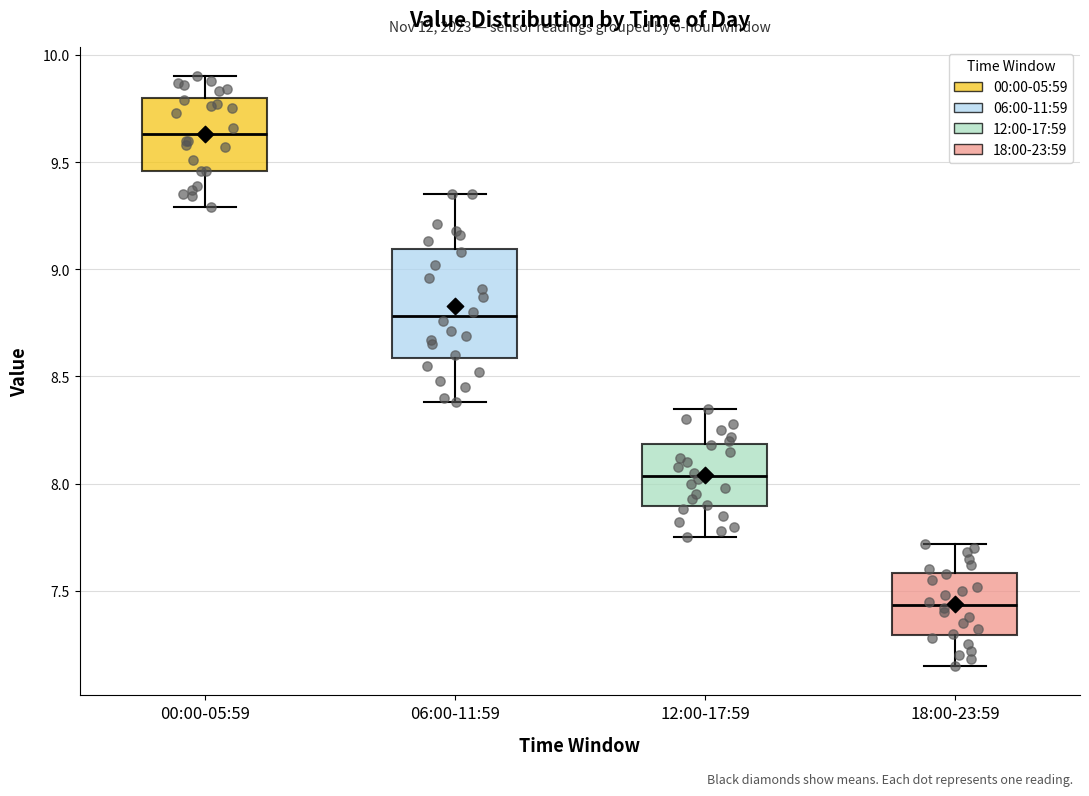

Which box's median line is the lowest?

18:00-23:59